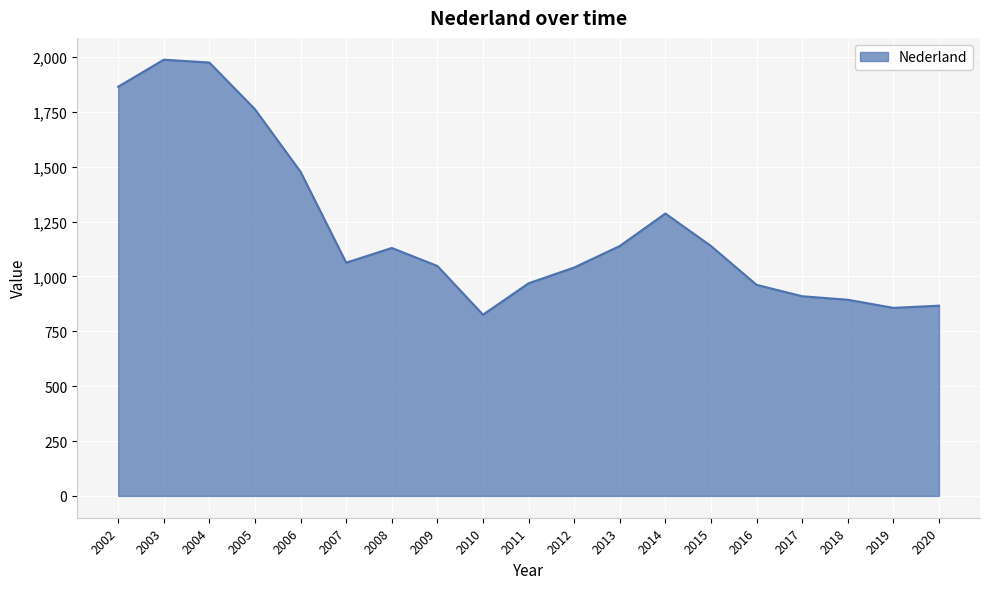

True or false: the data shows 1975 at 2004.

True